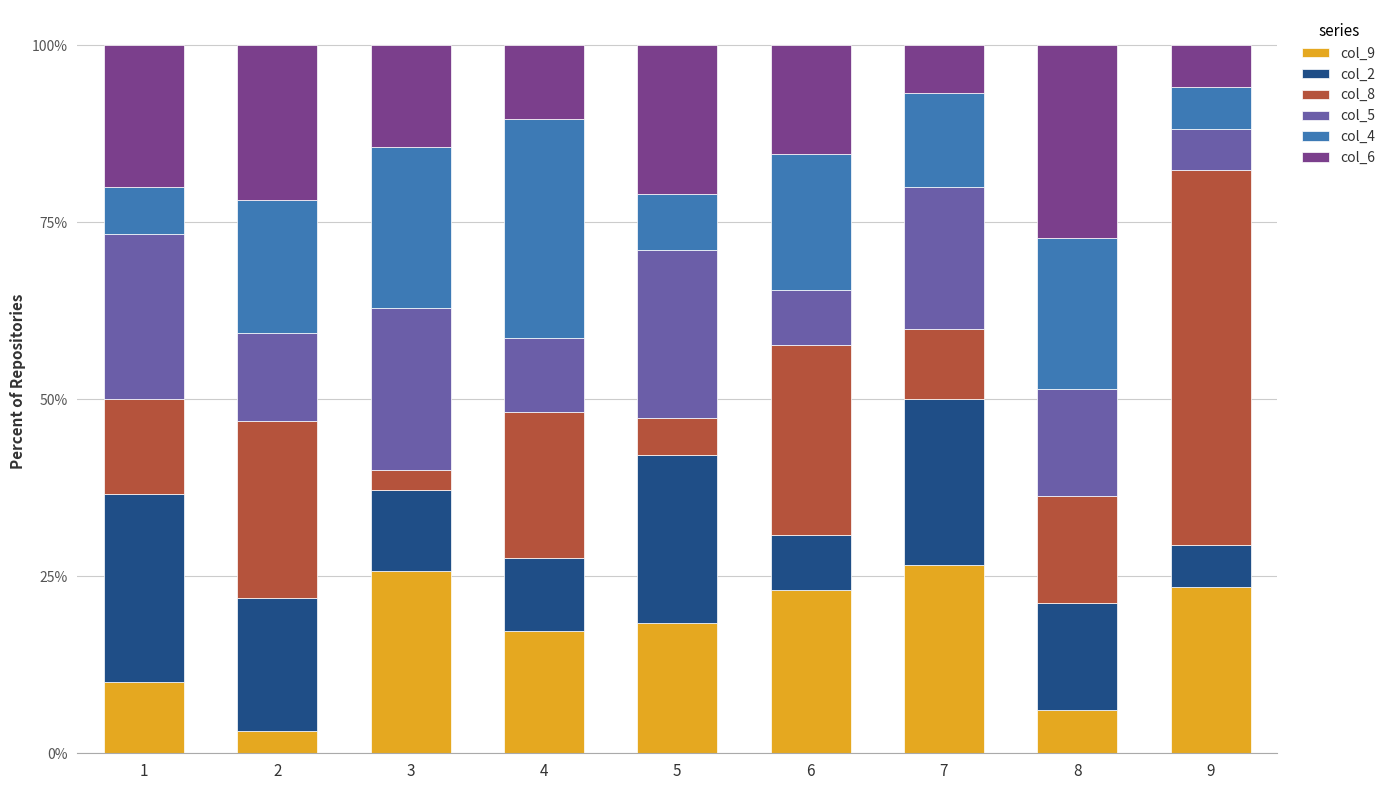

Are the bars grouped side by side (vs. stacked)?

No